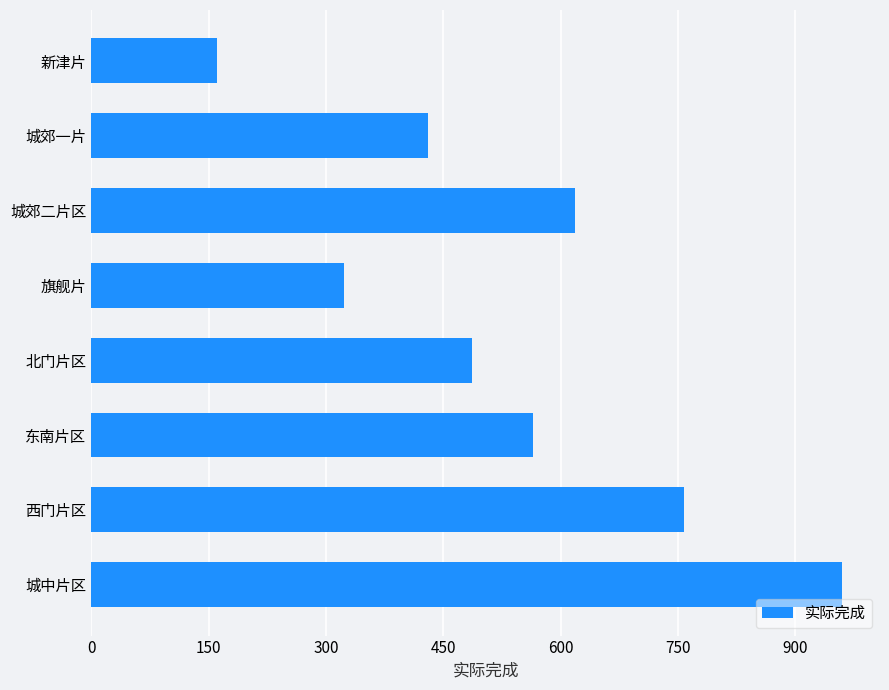

List the labels in order of value, largest first.

城中片区, 西门片区, 城郊二片区, 东南片区, 北门片区, 城郊一片, 旗舰片, 新津片